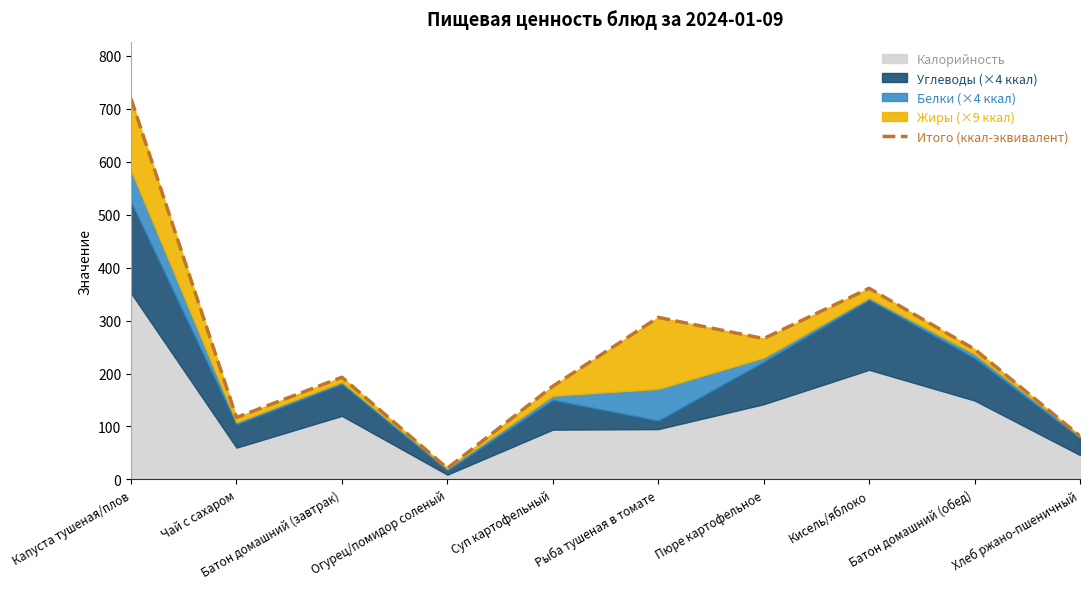

True or false: the data has more than 2 interior local peaks.

True